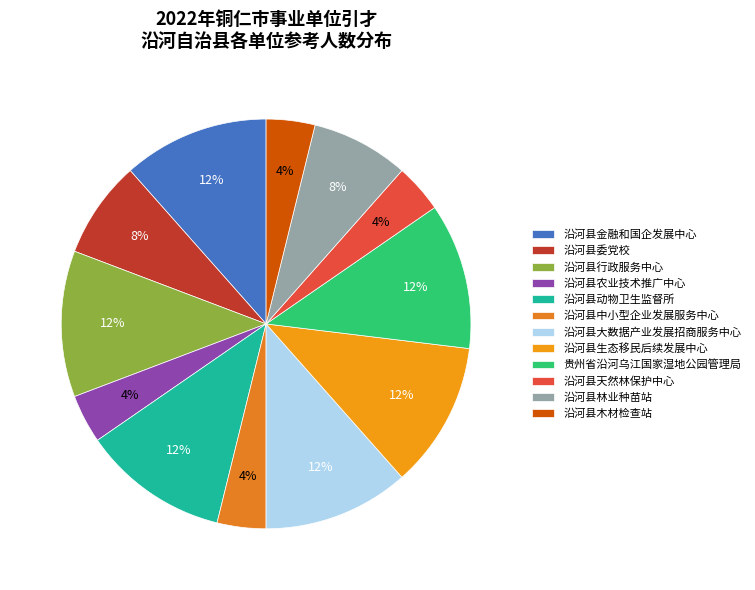

The 沿河县天然林保护中心 slice represents 14% of the pie. True or false?

False